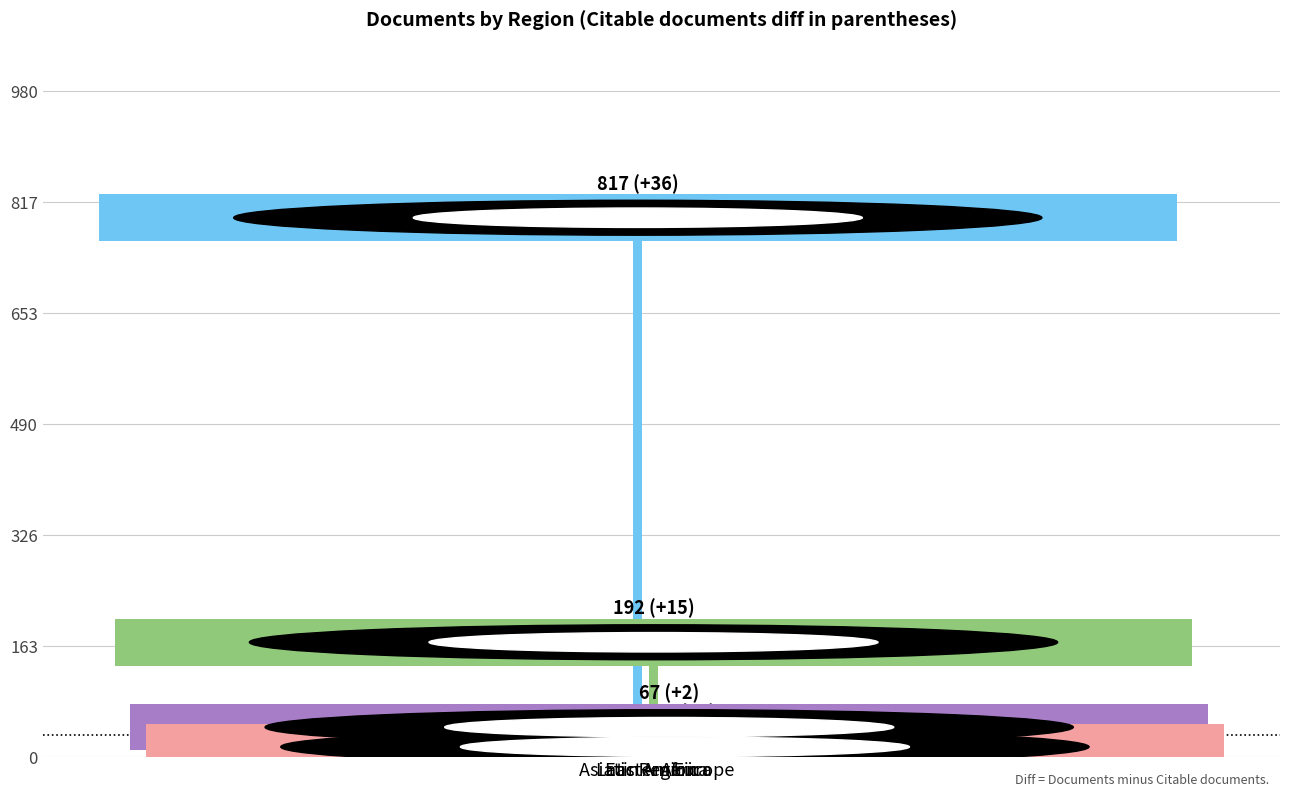

What is the label of the 2nd bar from the right?

Eastern Europe